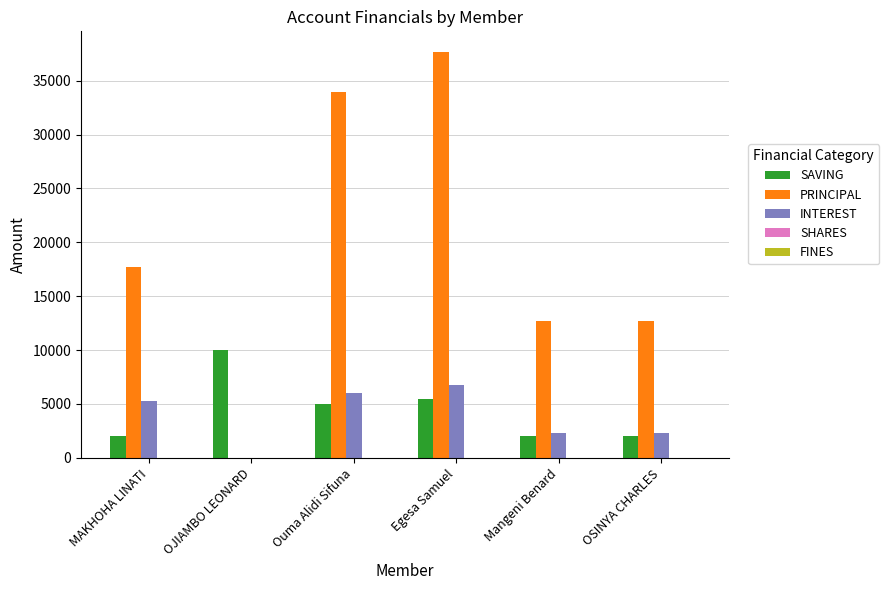

What is the average value of the INTEREST series?

3783